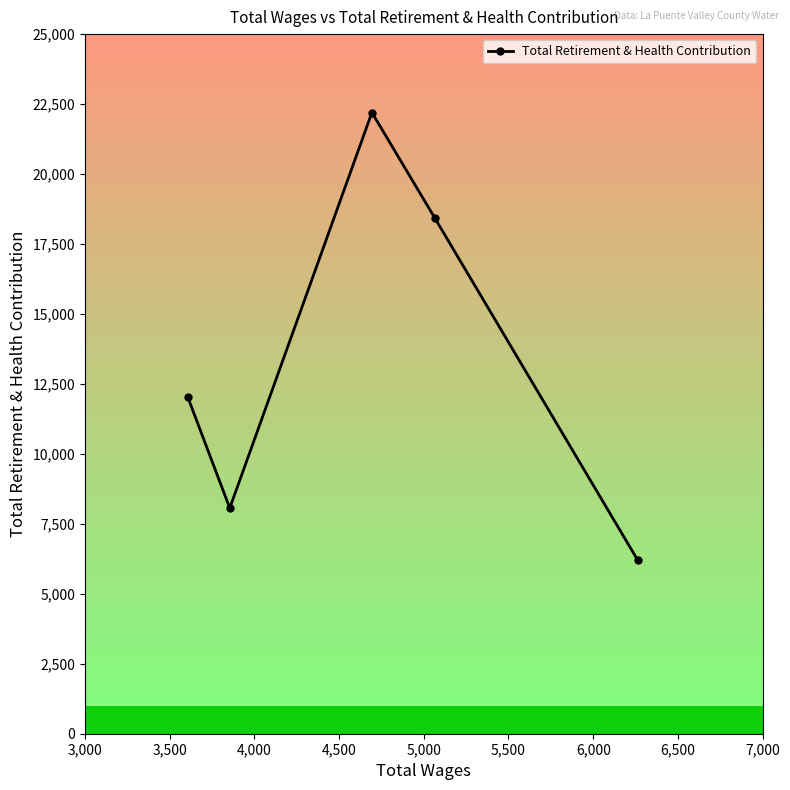

How many interior local peaks (higher than both neighbors) does the data have?

1